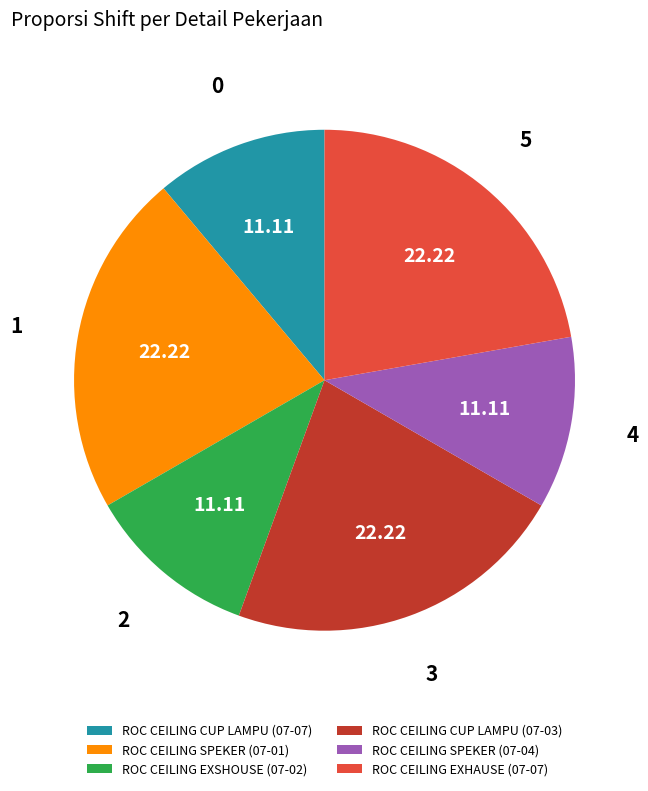

Does any single category account for the majority?

No